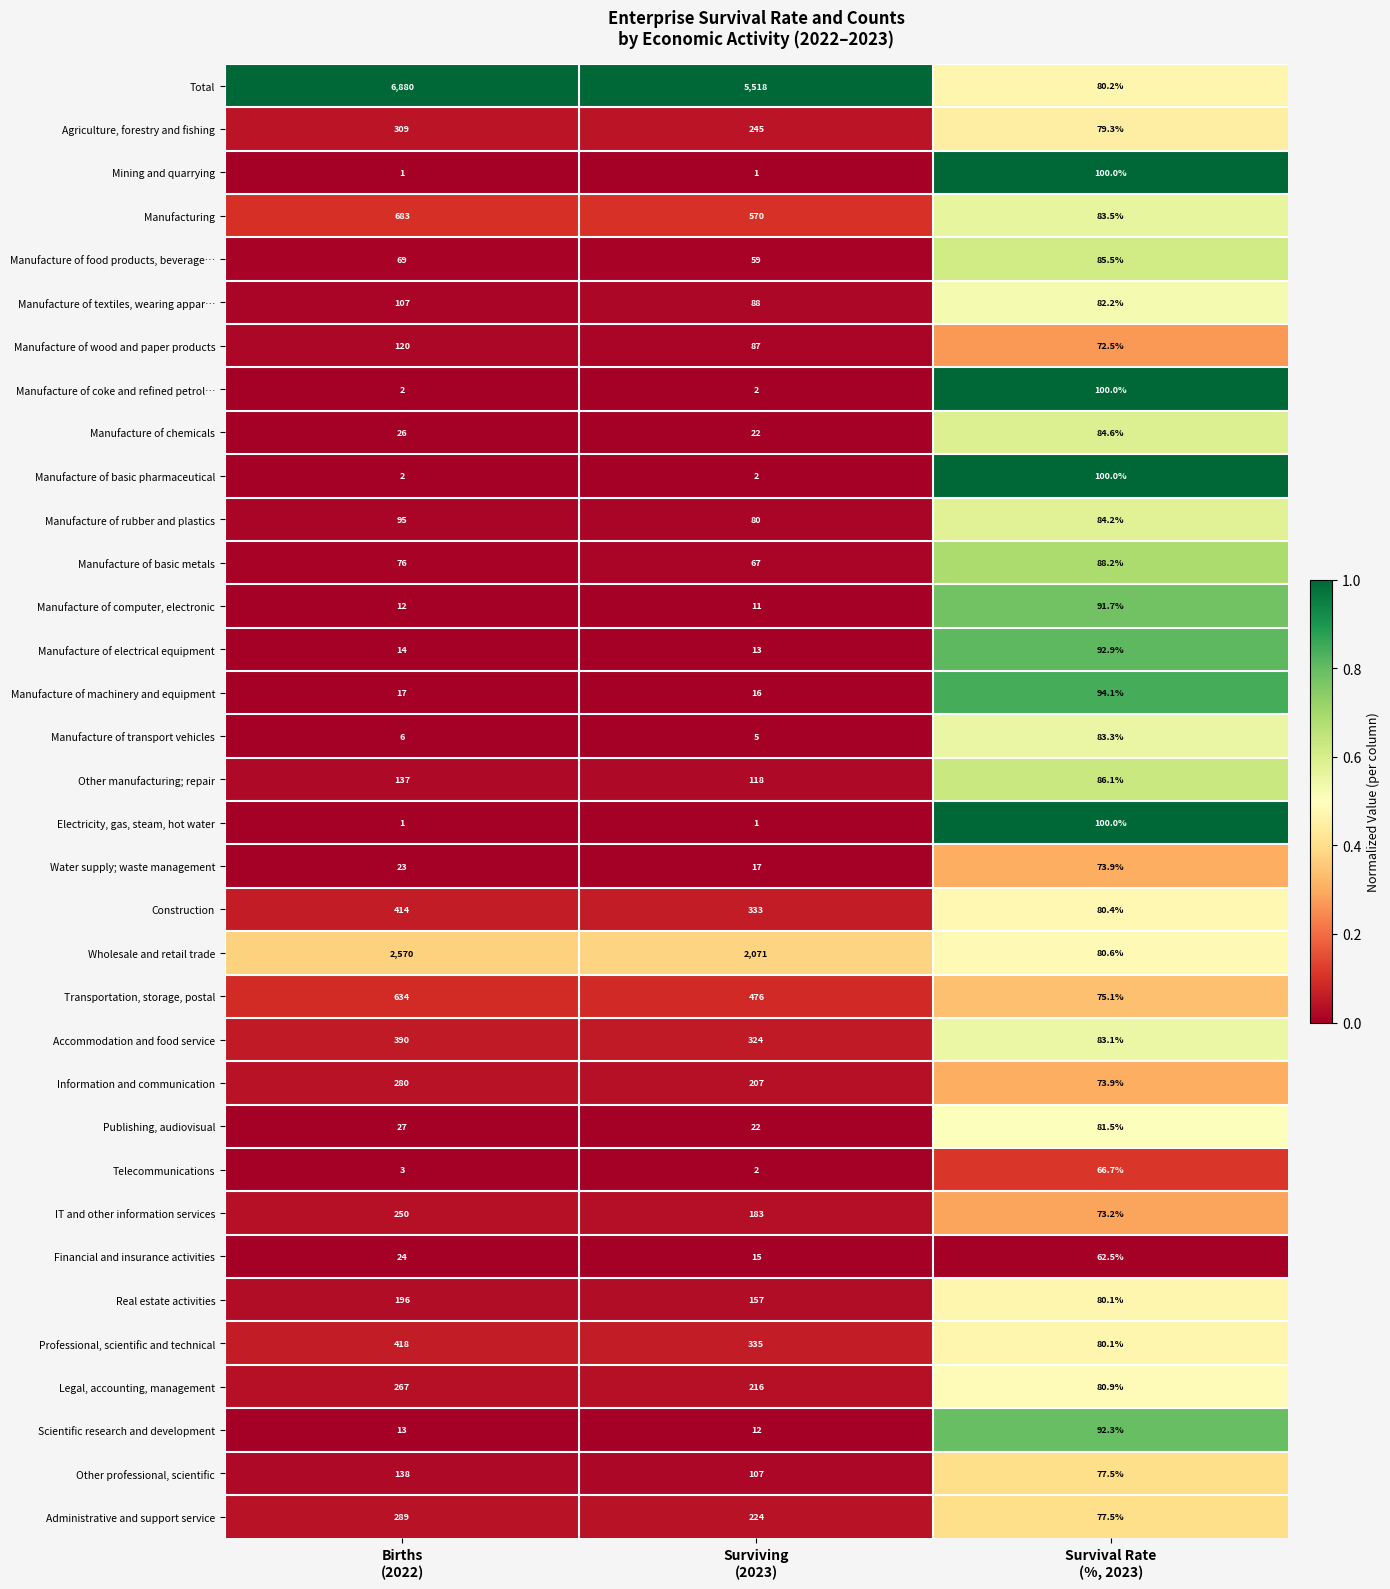

What is the minimum value shown in the chart?

1.0